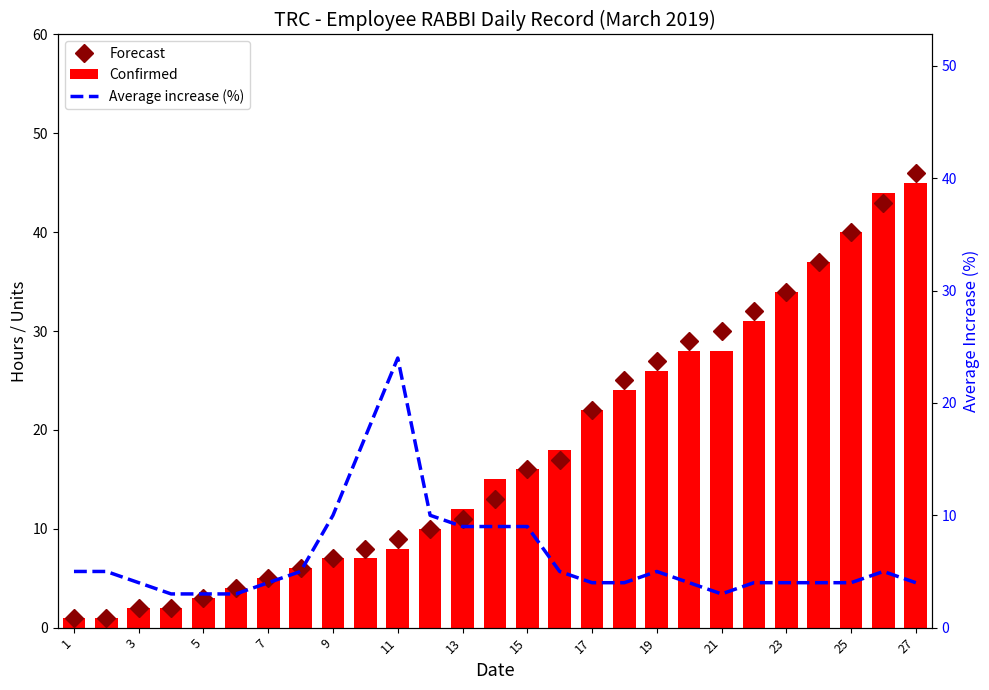

What are all the series names shown in the legend?

Forecast, Confirmed, Average increase (%)